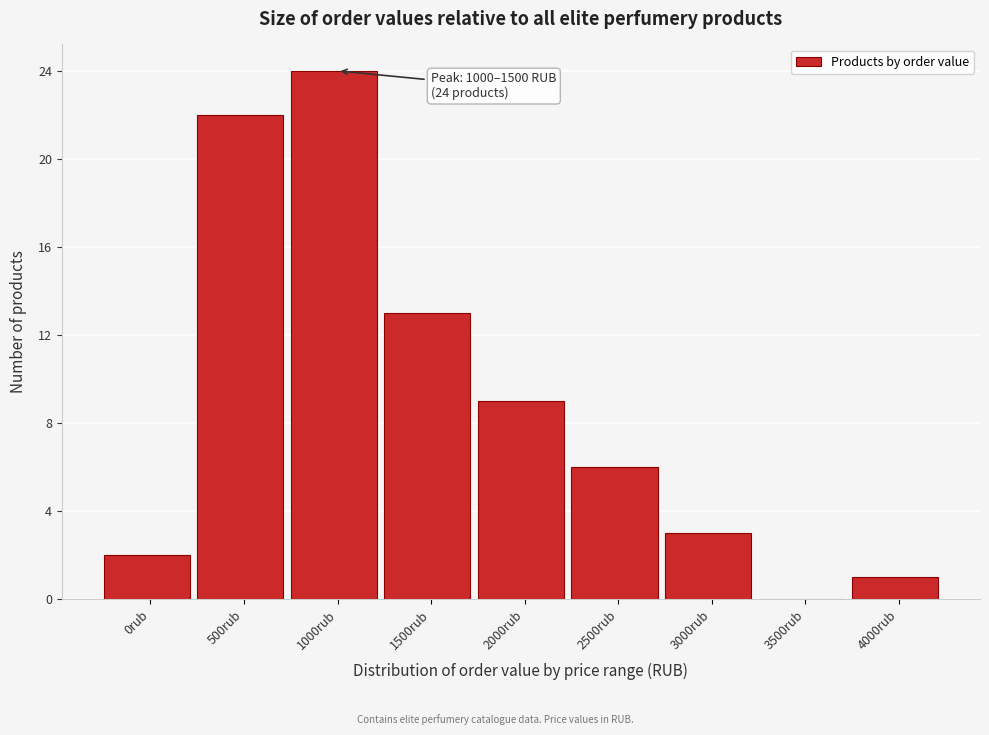

Reading right to left, transcribe all the data shown in this chart.

4000rub=1	3500rub=0	3000rub=3	2500rub=6	2000rub=9	1500rub=13	1000rub=24	500rub=22	0rub=2